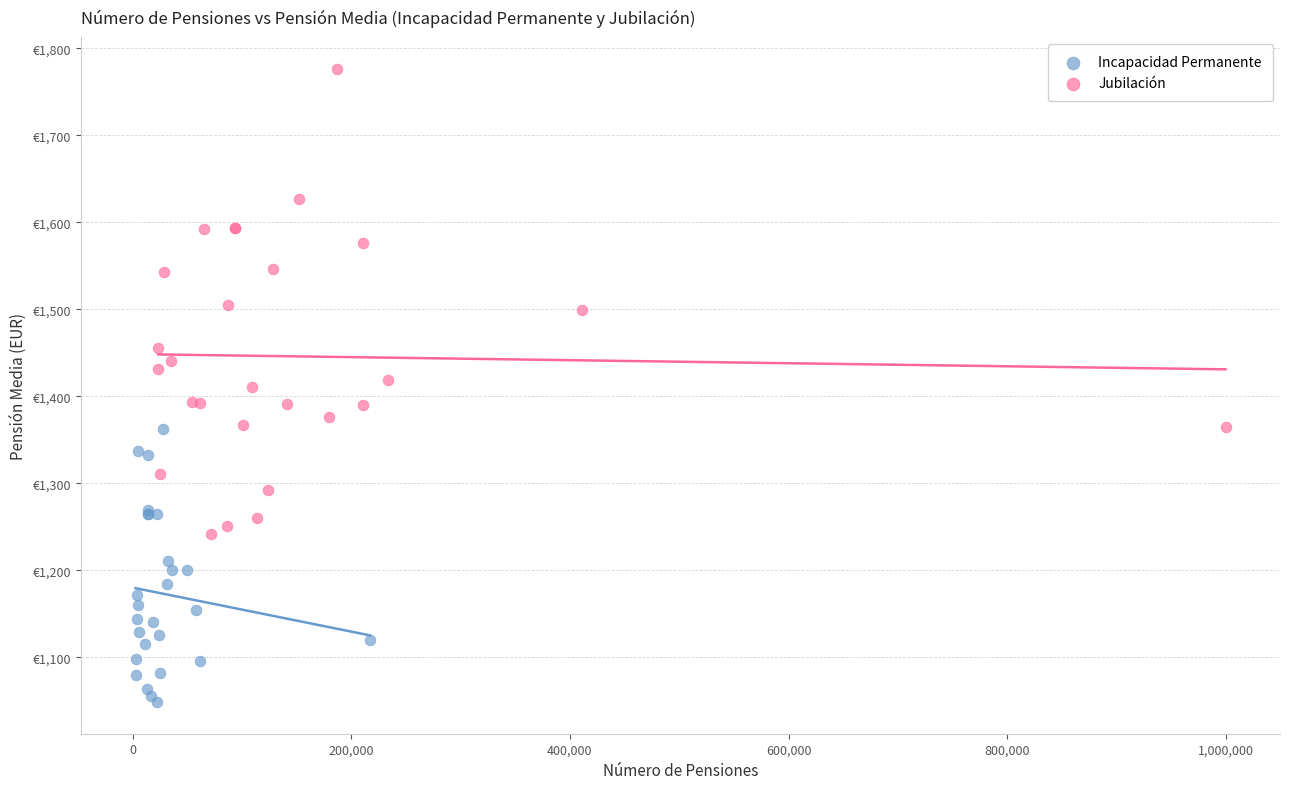

Which series contains the lowest Y value?

Incapacidad Permanente